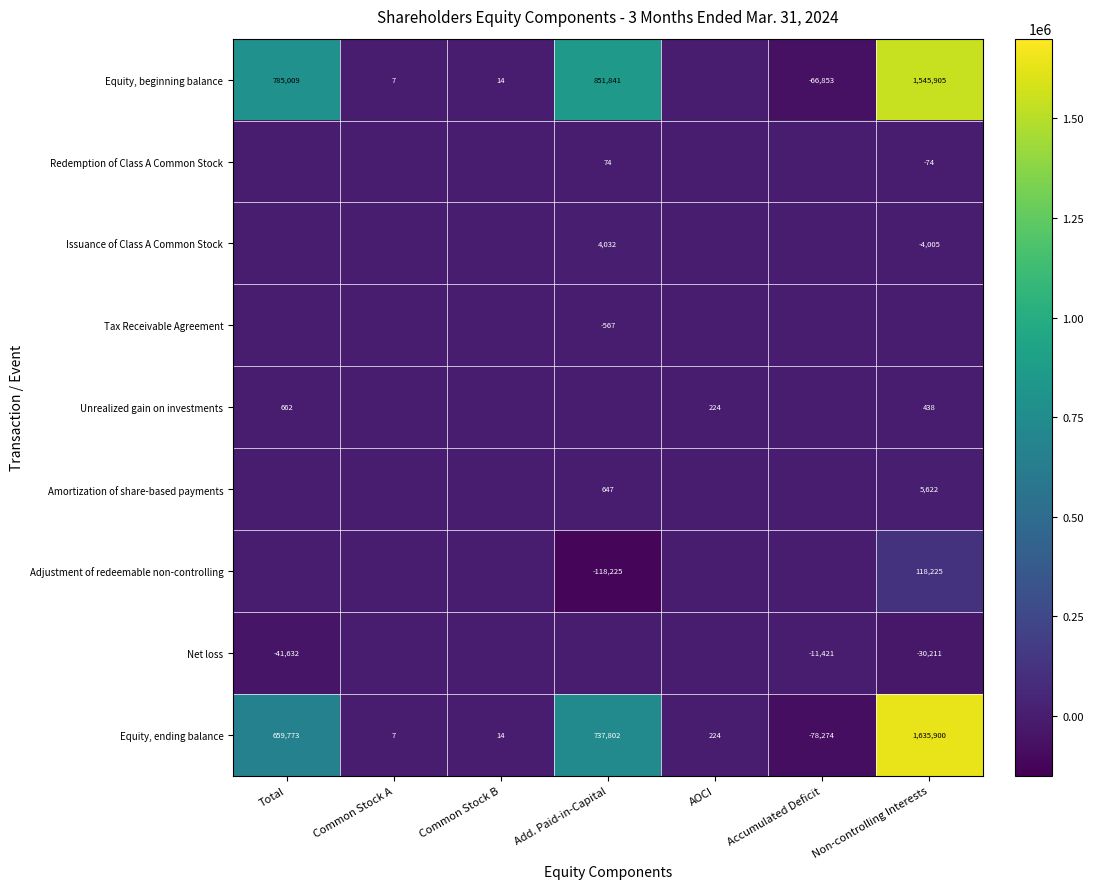

Which label corresponds to the largest value in the chart?

Non-controlling Interests